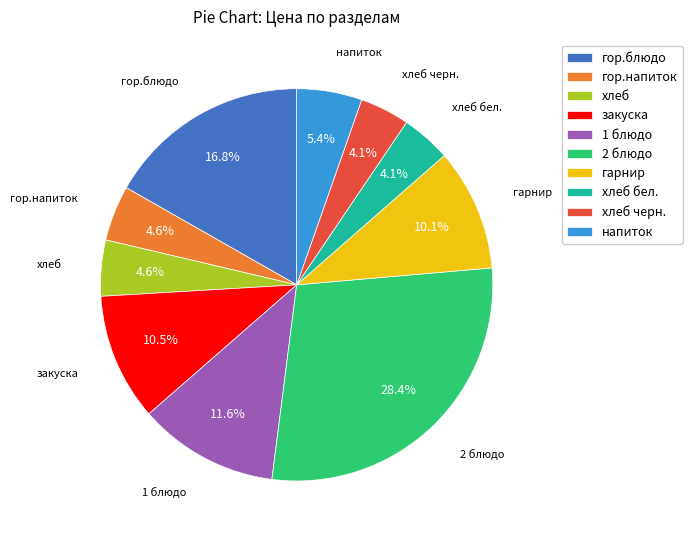

To the nearest percent, what portion does гарнир represent?

10%